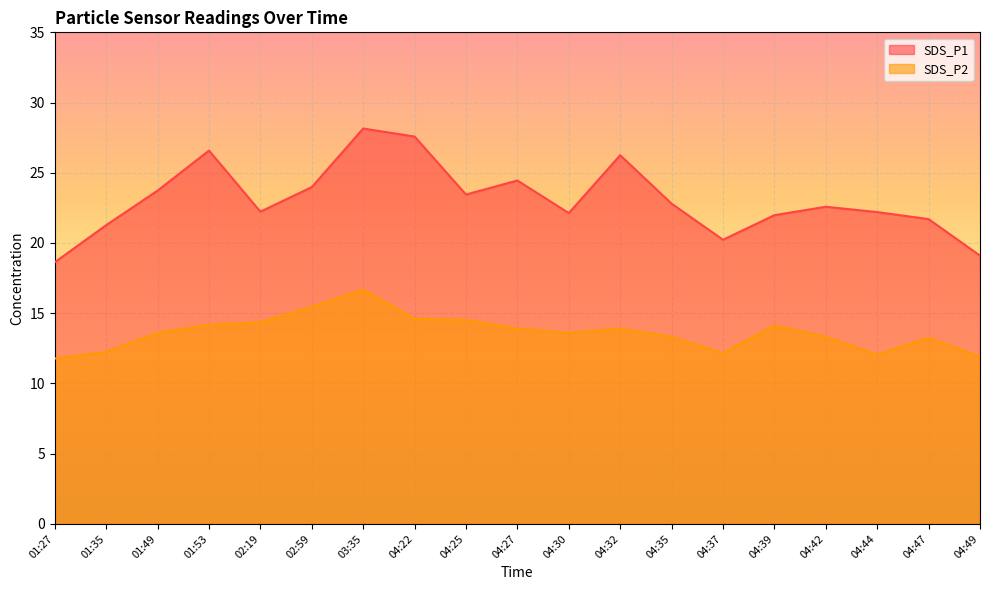

Where is SDS_P1 nearest to the value 23?

04:35